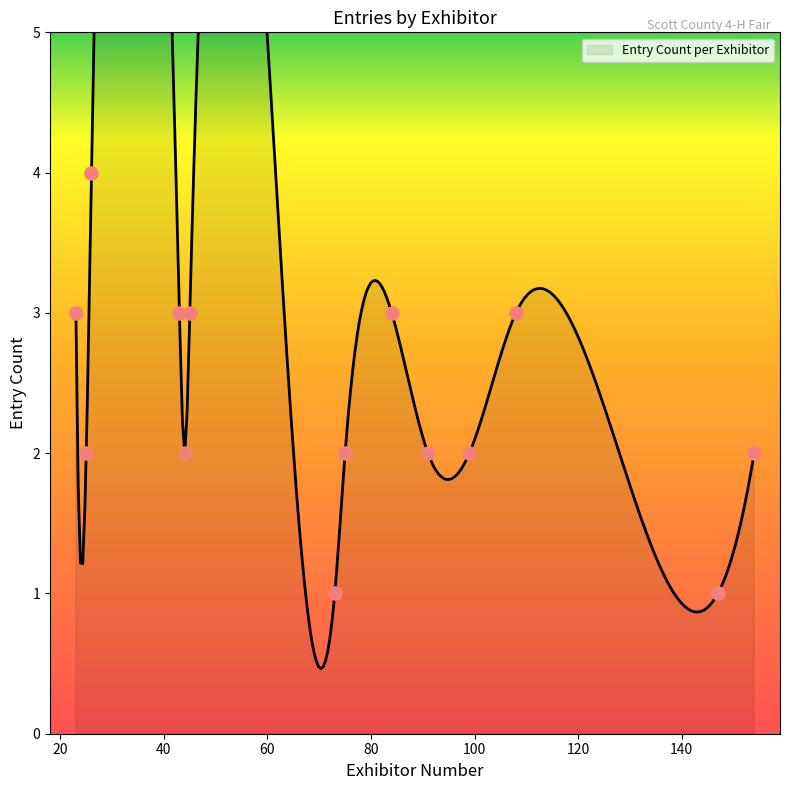

Between 75 and 91, which is larger?

75